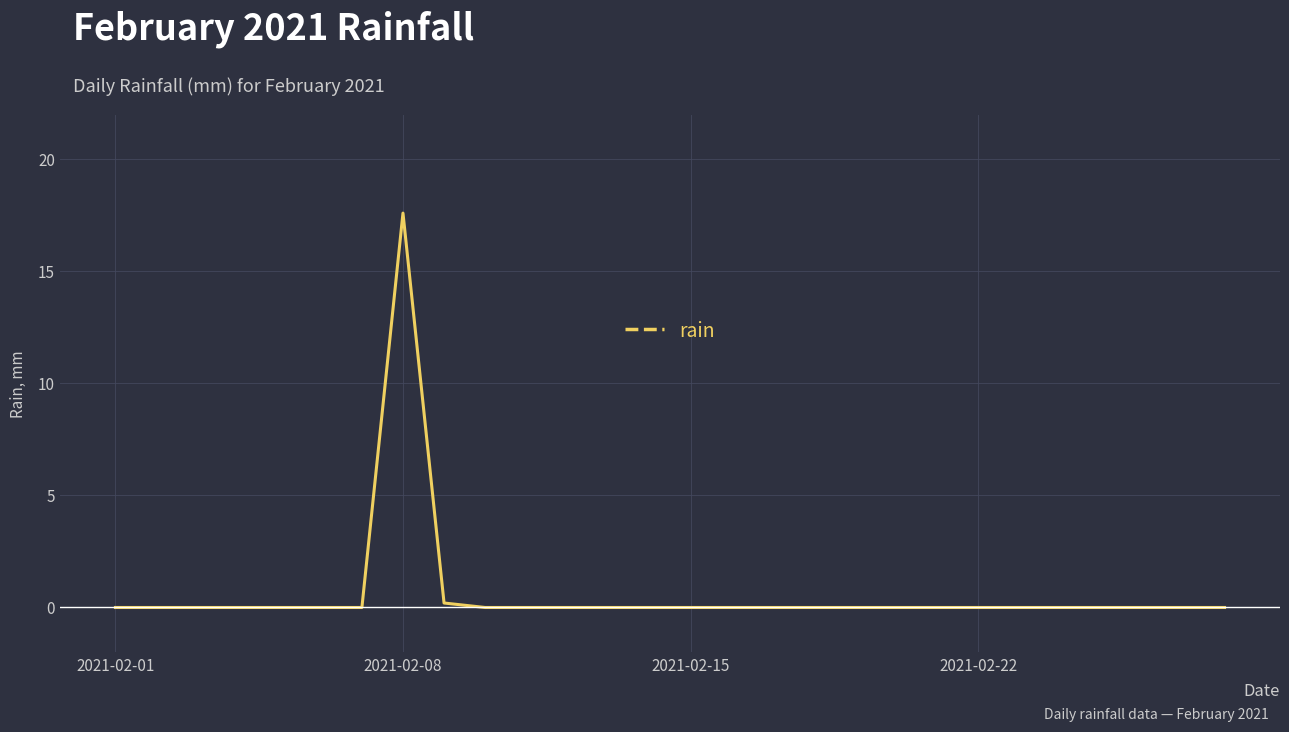

What is the maximum value shown in the chart?

17.6